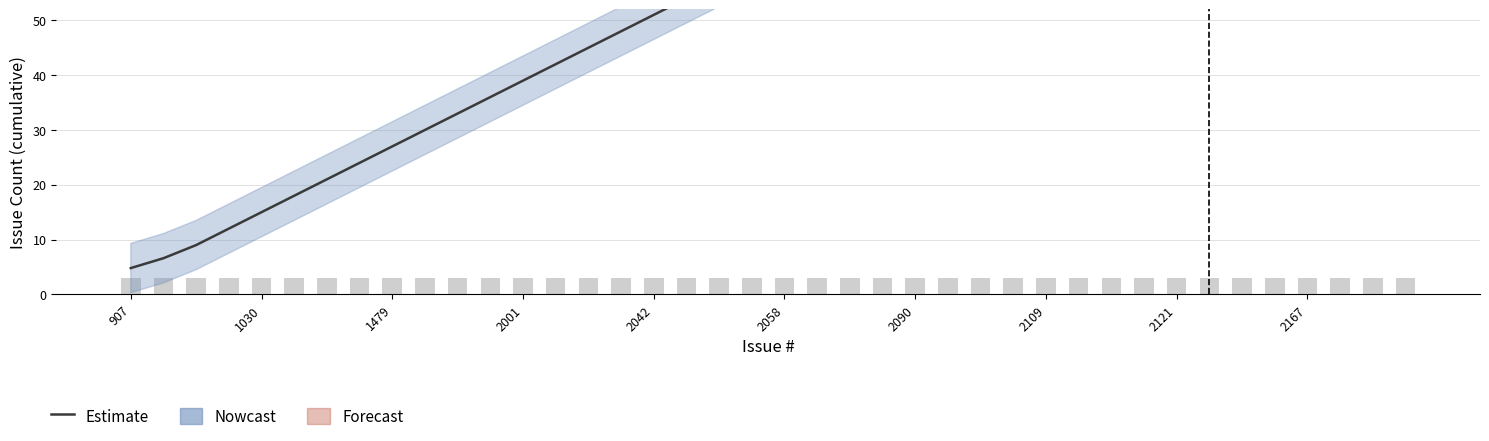

How many data points does each series have?

40